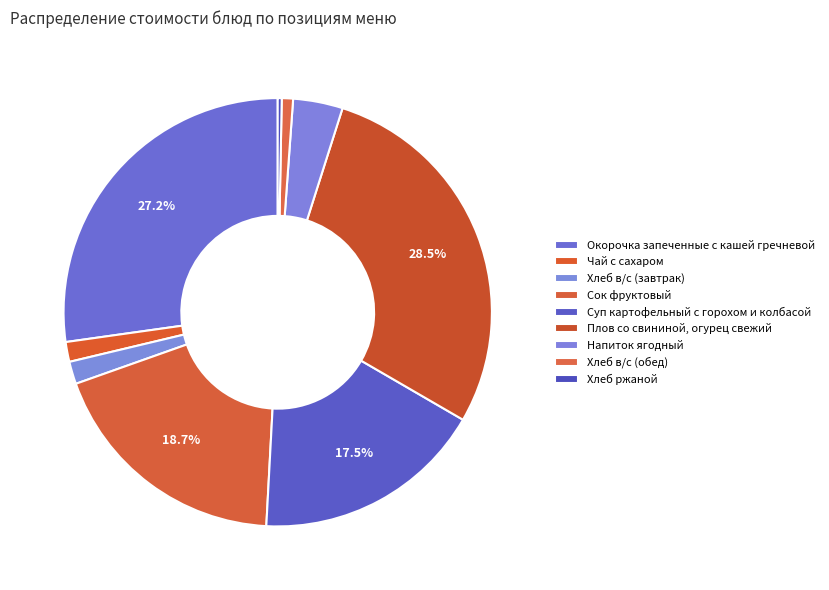

Count the number of slices in the pie.

9